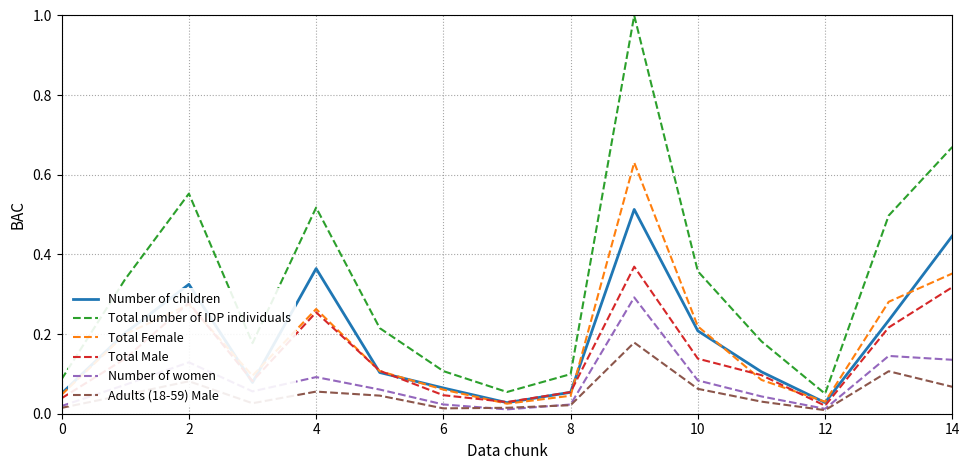

List the series in order of their peak value, lowest first.

Adults (18-59) Male, Number of women, Total Male, Number of children, Total Female, Total number of IDP individuals